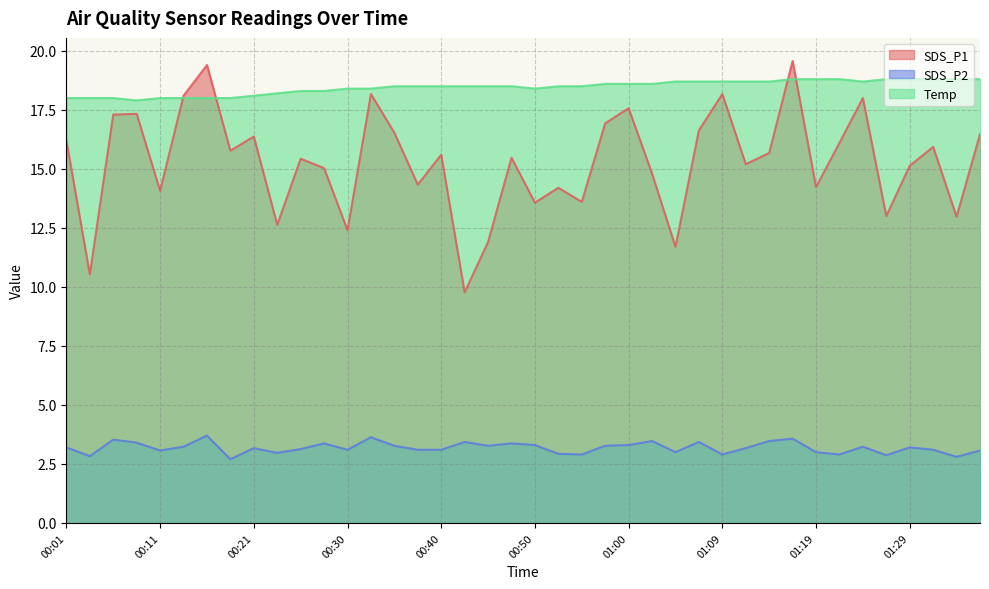

How many values in the SDS_P2 series are below 3?

9